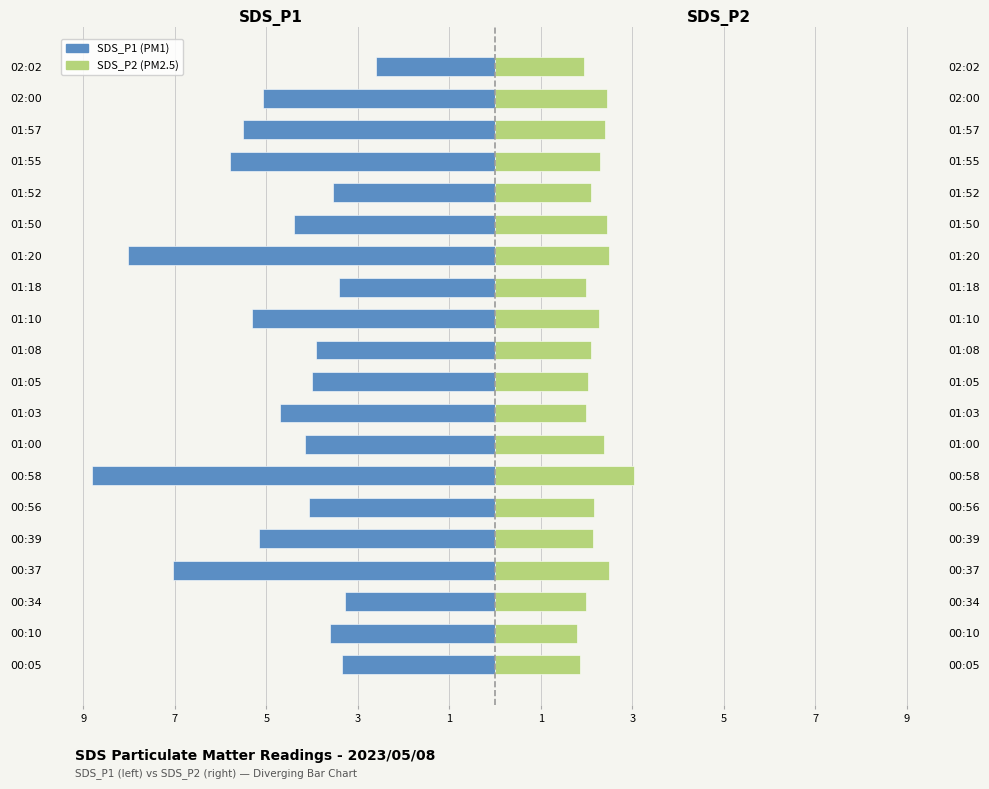

Reading left to right, list all the values displayed in this chart.

SDS_P1: -3.4	-3.6	-3.3	-7.0	-5.2	-4.1	-8.8	-4.2	-4.7	-4.0	-3.9	-5.3	-3.4	-8.0	-4.4	-3.5	-5.8	-5.5	-5.1	-2.6
SDS_P2: 1.9	1.8	2.0	2.5	2.1	2.2	3.0	2.4	2.0	2.0	2.1	2.3	2.0	2.5	2.5	2.1	2.3	2.4	2.5	1.9